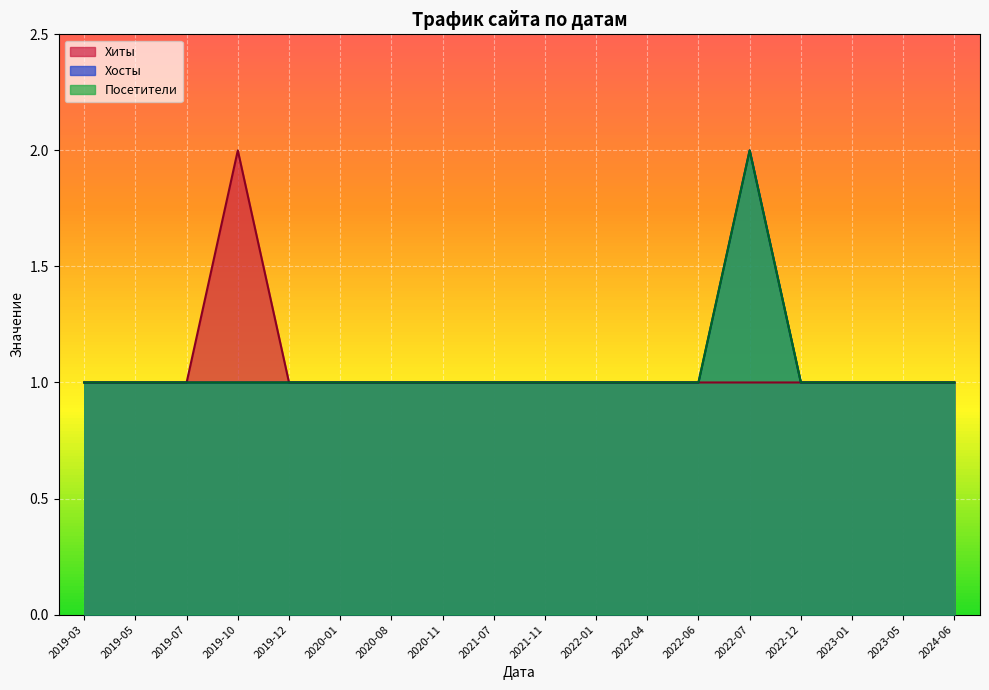

How many data points in Хосты are above 1?

1